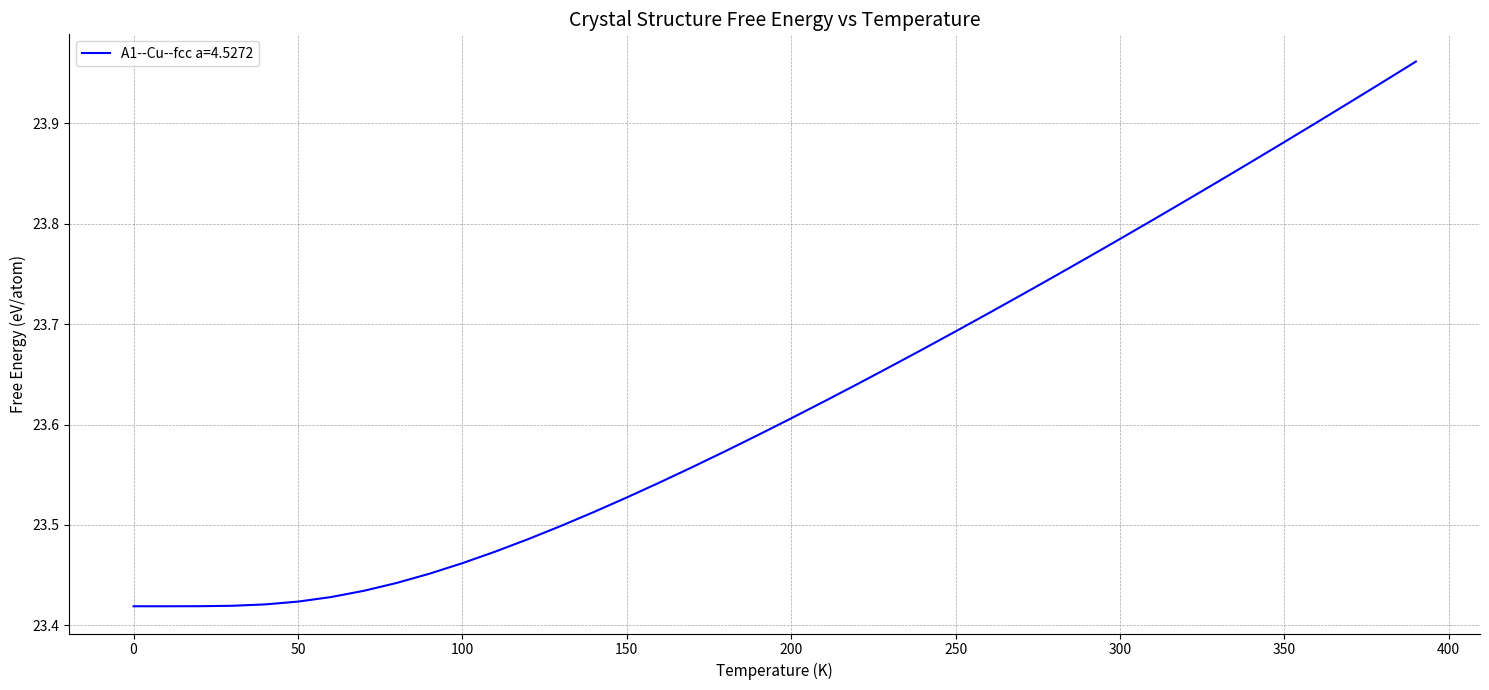

Is this an area chart (filled region under the line)?

No